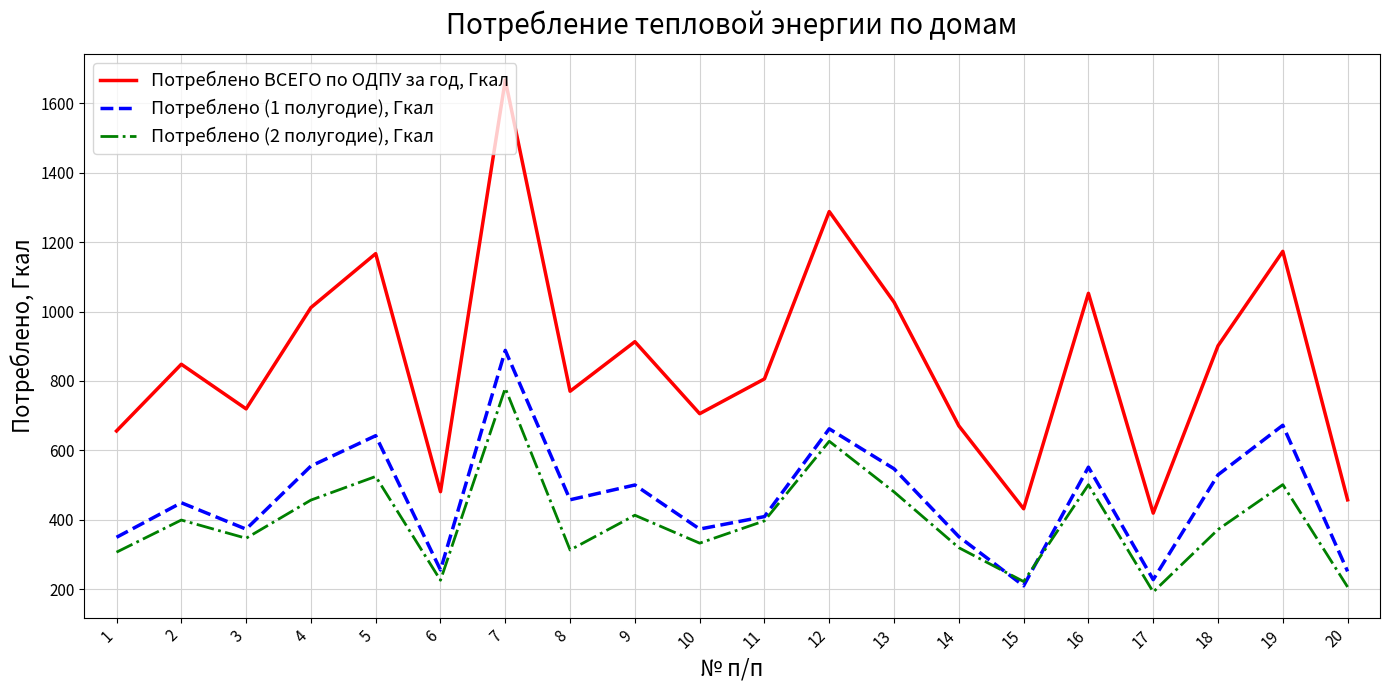

At how many categories does at least one series exceed 1652?

1